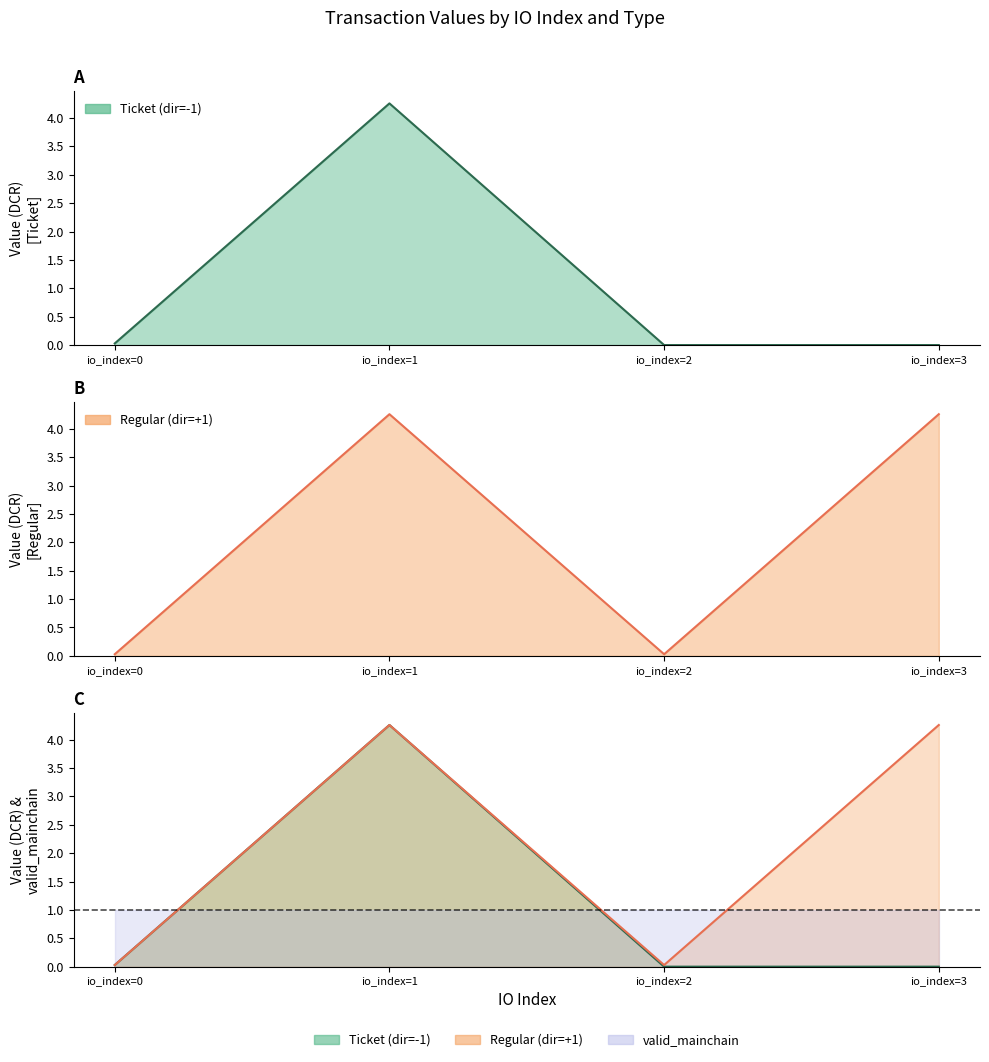

What is the average value of the valid_mainchain series?

1.0